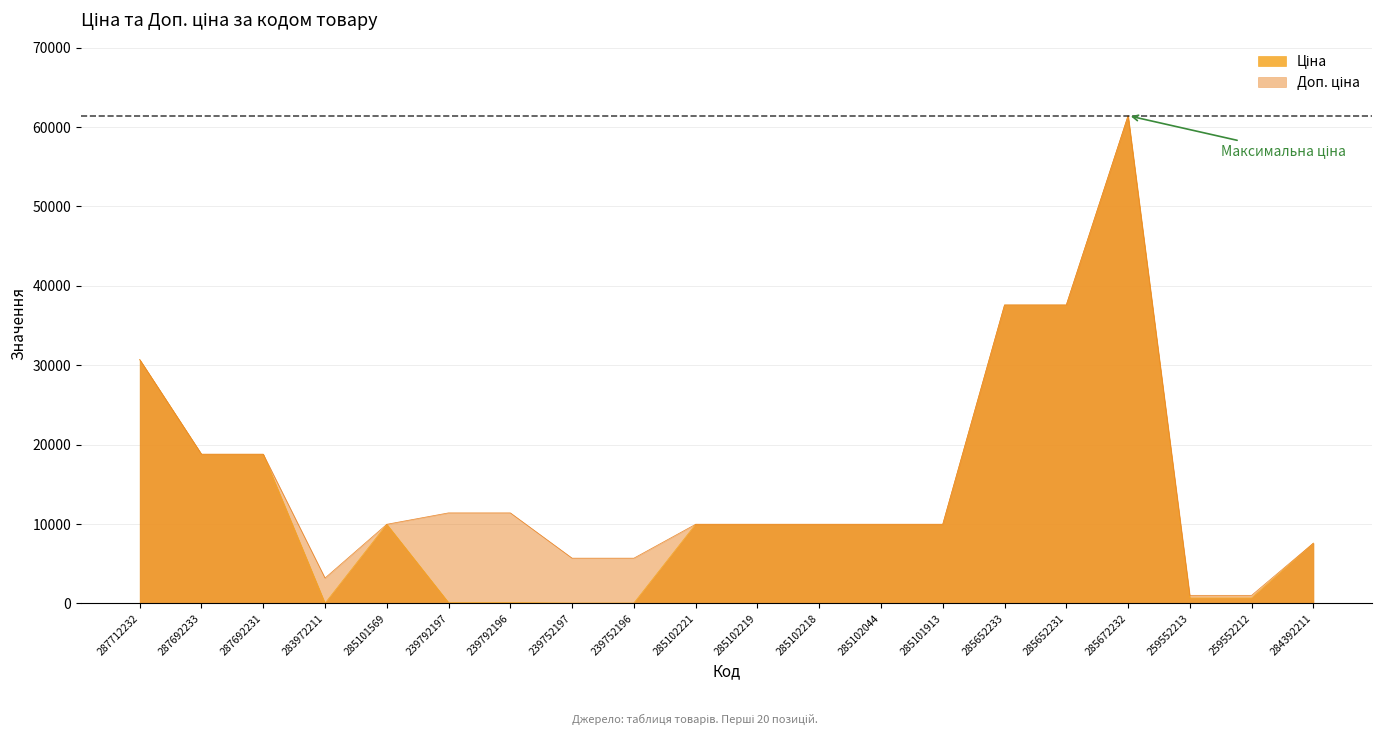

Which series has the largest total across all categories?

Доп. ціна